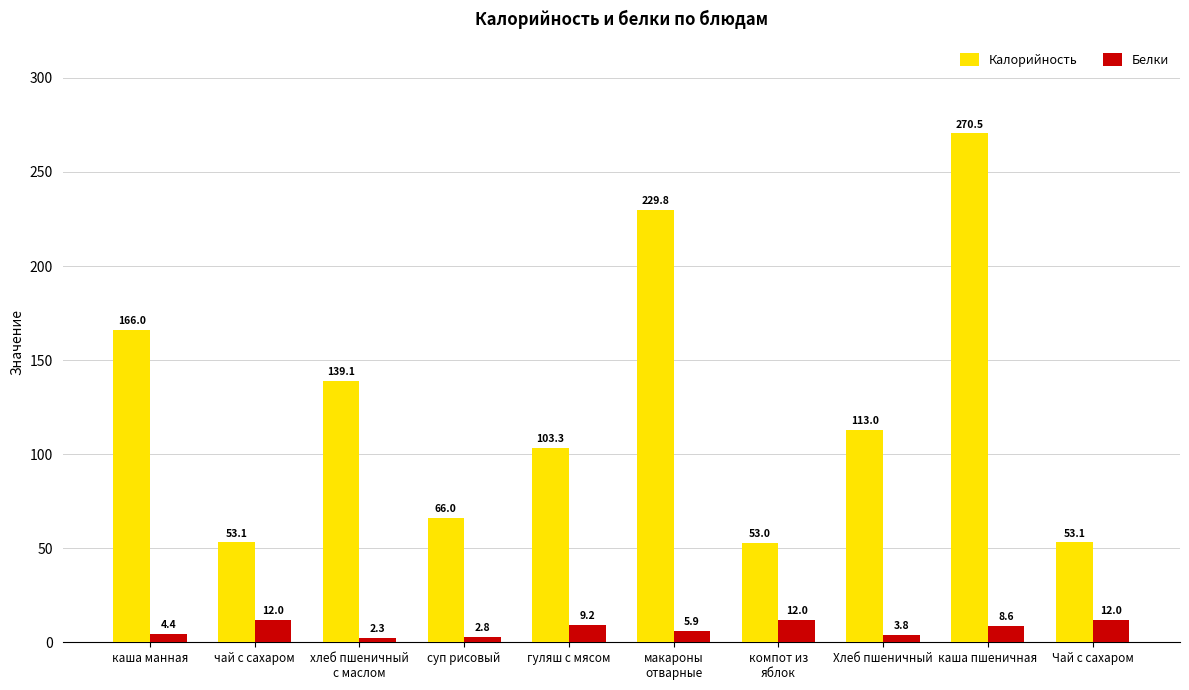

Is it true that Калорийность equals 66.5 at гуляш с мясом?

False